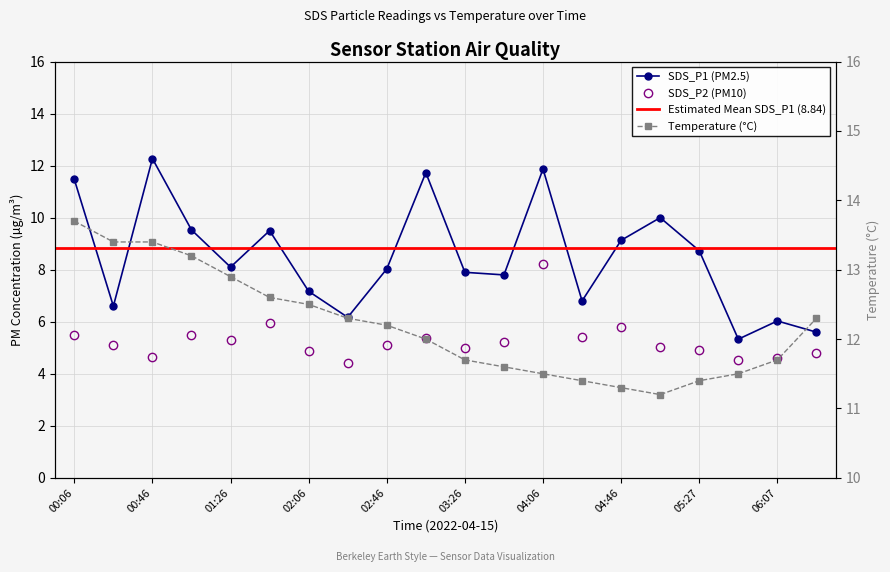

What is the average value of the SDS_P1 series?

8.5